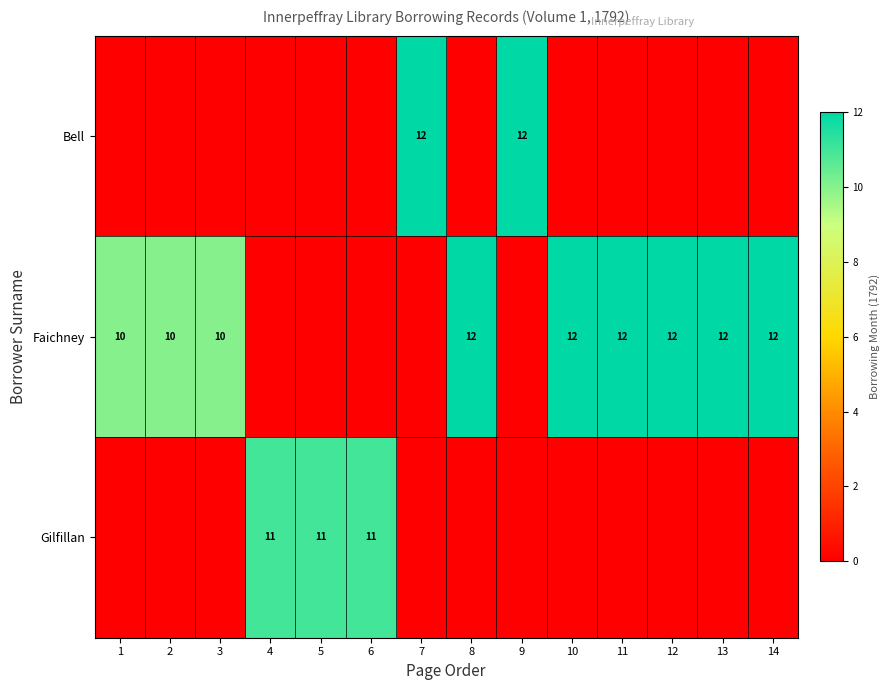

At how many categories does at least one series exceed 0?

14